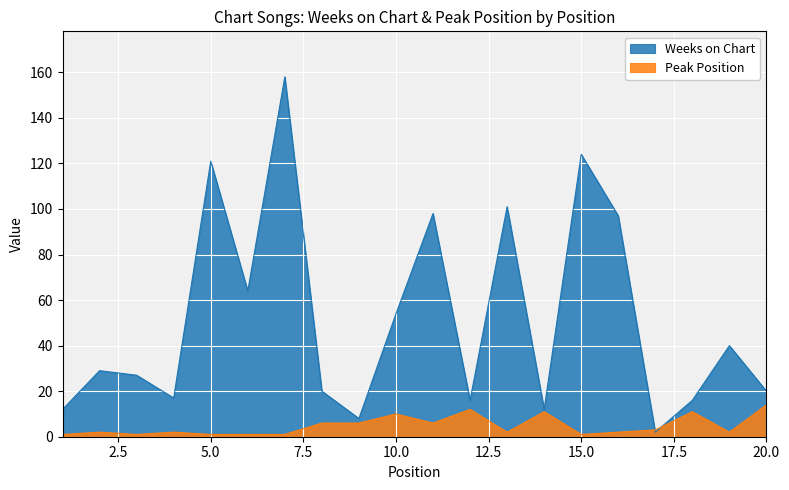

Reading left to right, what are all the values shown in this chart?

Weeks on Chart: 1=12	2=29	3=27	4=17	5=121	6=64	7=158	8=20	9=8	10=54	11=98	12=16	13=101	14=12	15=124	16=97	17=2	18=16	19=40	20=20
Peak Position: 1=1	2=2	3=1	4=2	5=1	6=1	7=1	8=6	9=6	10=10	11=6	12=12	13=2	14=11	15=1	16=2	17=3	18=11	19=2	20=14